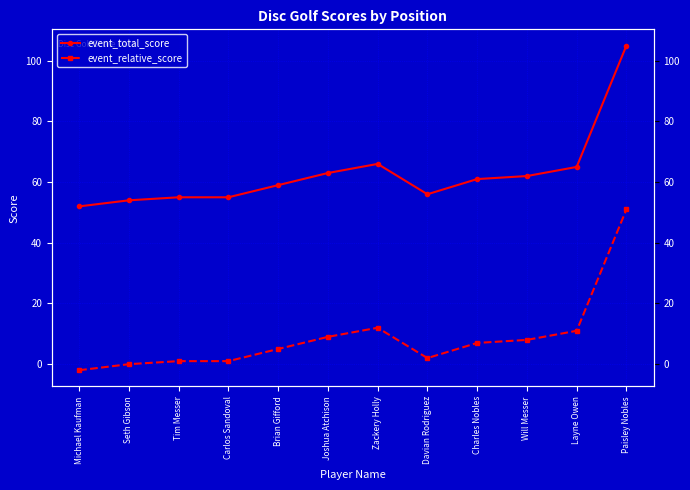

Which series has the largest total across all categories?

event_total_score